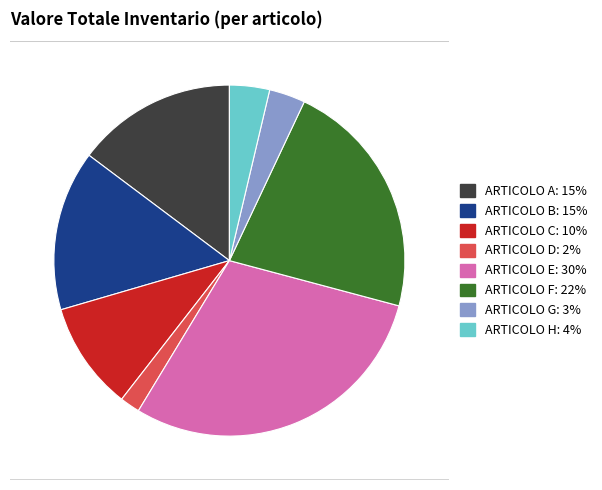

Does ARTICOLO A account for over 50% of the chart?

No